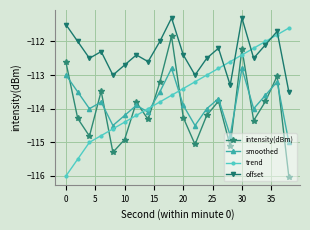

What is the minimum value shown in the chart?

-116.0